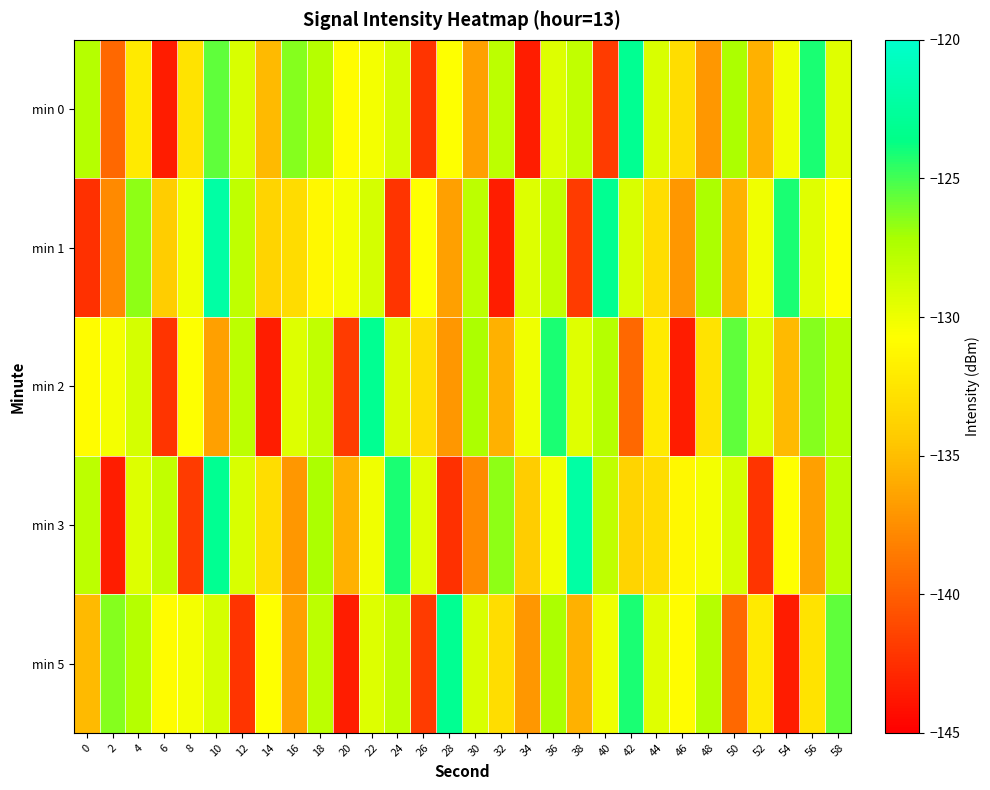

Count the number of categories in the chart.

30